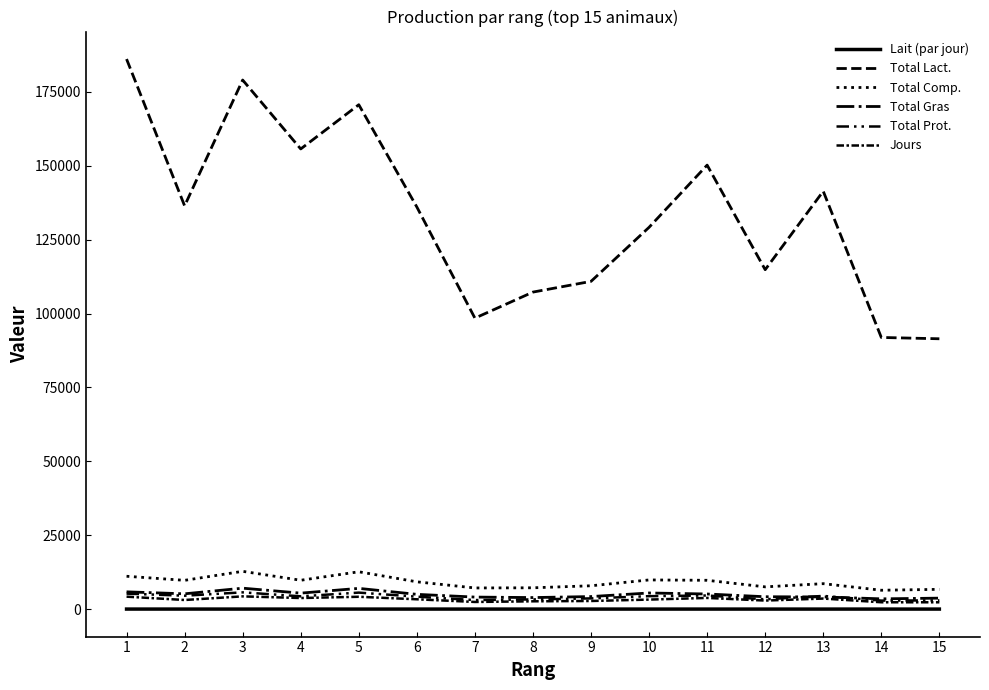

Reading left to right, what are all the values shown in this chart?

Lait (par jour): 43.9	43.8	41.2	41.2	40.6	40.6	40.2	40.2	39.9	39.8	39.4	39.4	39.3	39.2	39.1
Total Lact.: 186054.0	136408.0	178963.0	155652.0	170607.0	136023.0	98430.0	107243.0	110868.0	129151.0	150184.0	114821.0	141360.0	91902.0	91455.0
Total Comp.: 11138.0	9761.0	12807.0	9787.0	12654.0	9258.0	7183.0	7237.0	7921.0	9896.0	9774.0	7554.0	8635.0	6410.0	6717.0
Total Gras: 5872.0	5199.0	7111.0	5433.0	7045.0	5023.0	4098.0	3931.0	4272.0	5486.0	5143.0	4213.0	4144.0	3502.0	3737.0
Total Prot.: 5266.0	4562.0	5696.0	4354.0	5609.0	4235.0	3085.0	3306.0	3649.0	4410.0	4631.0	3341.0	4491.0	2908.0	2980.0
Jours: 4239.0	3112.0	4342.0	3779.0	4203.0	3352.0	2448.0	2669.0	2777.0	3249.0	3813.0	2918.0	3599.0	2344.0	2338.0